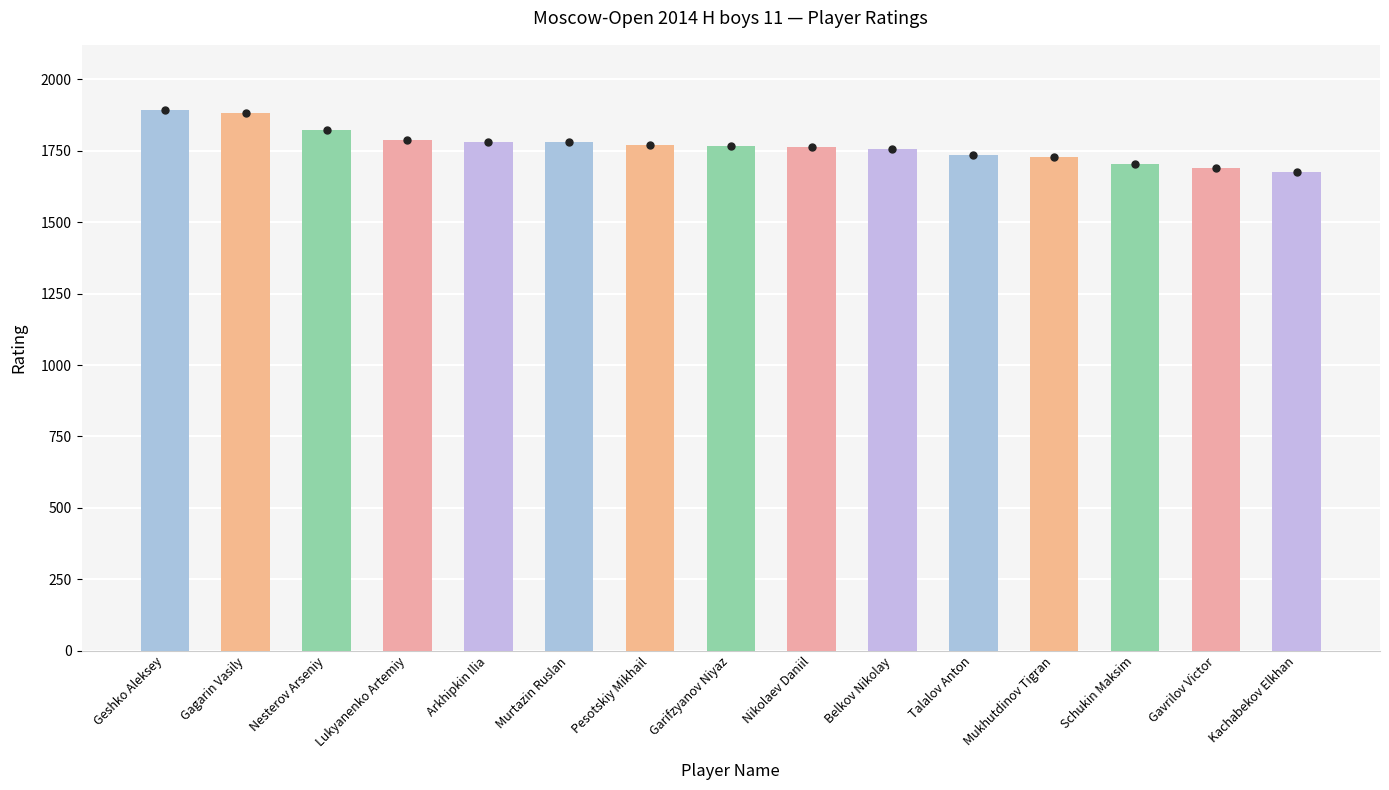

What is the sum of the values at Pesotskiy Mikhail and Geshko Aleksey?

3664